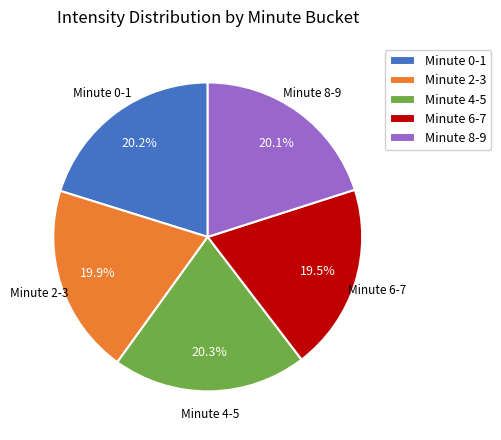

How many slices are in this pie chart?

5